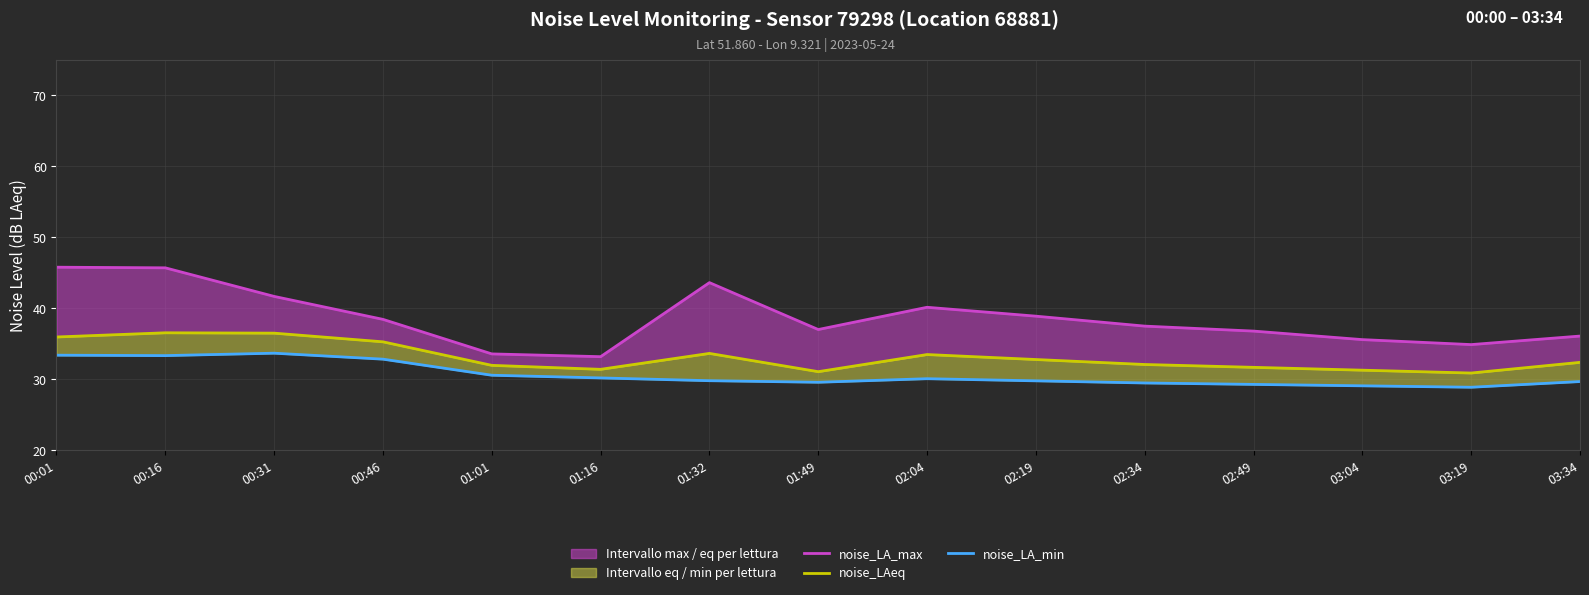

Between 03:19 and 00:01, which is larger?

00:01